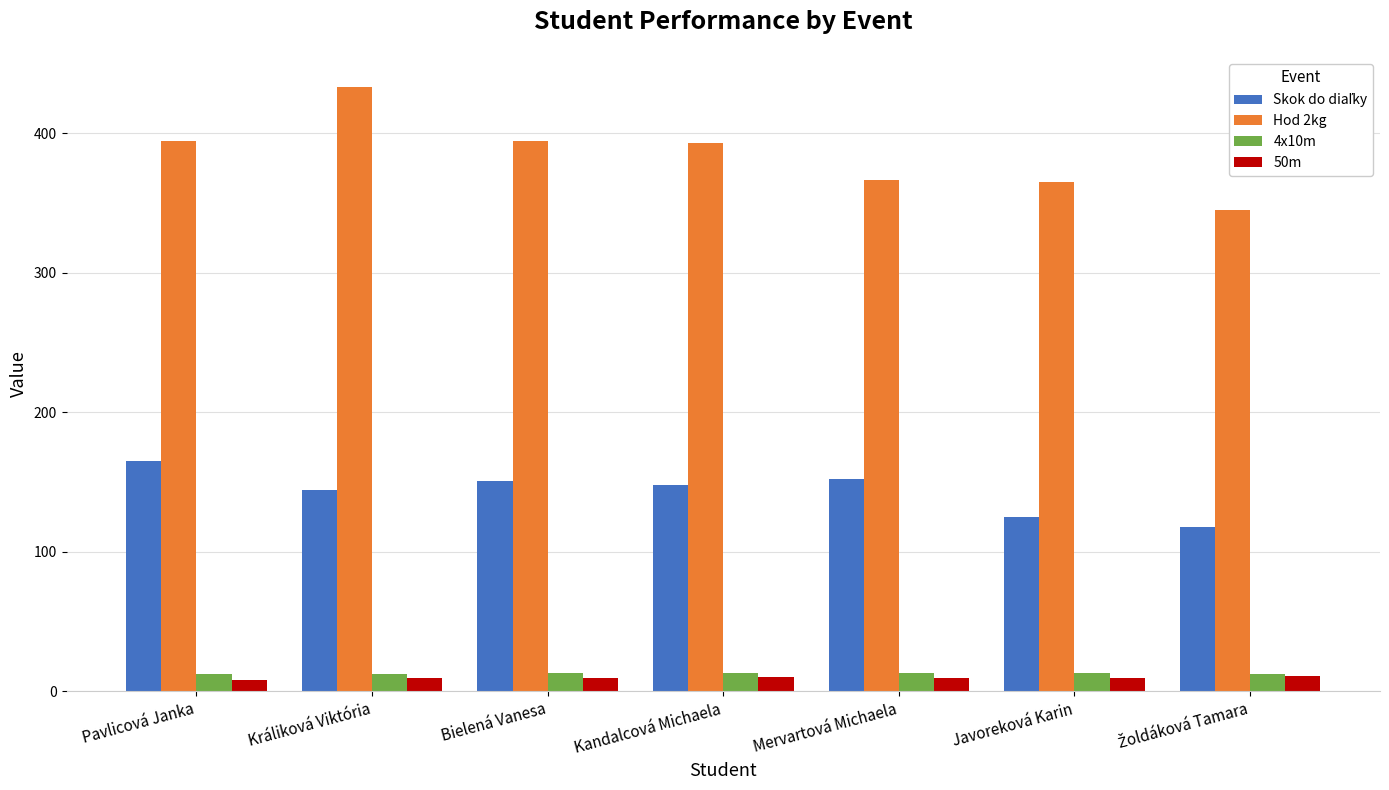

What is the sum of all 4x10m values?

89.7